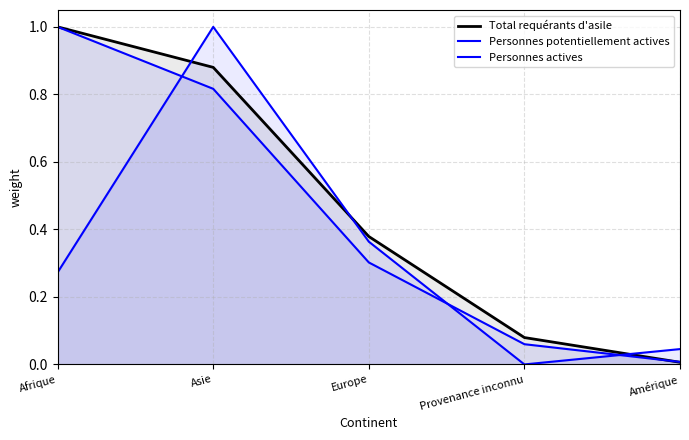

List the series in order of their overall mean, lowest first.

Personnes actives, Personnes potentiellement actives, Total requérants d'asile